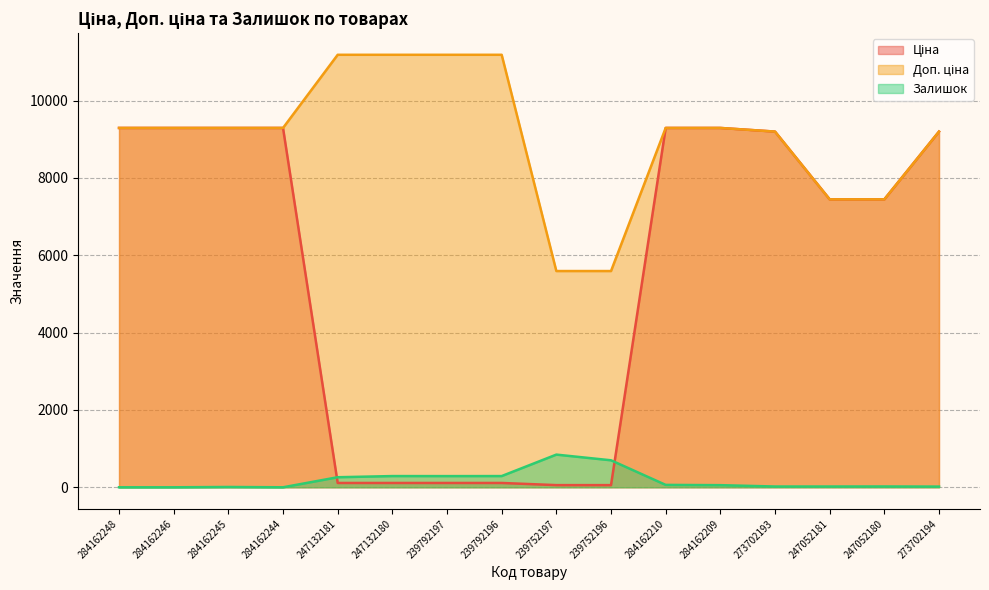

True or false: Доп. ціна has more than 2 points higher than both neighbors.

False